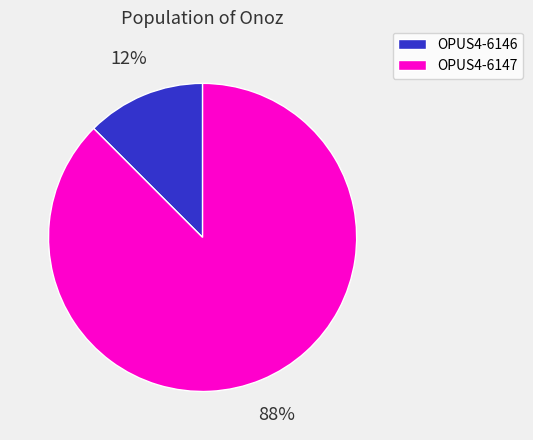

Which has a higher value, OPUS4-6146 or OPUS4-6147?

OPUS4-6147